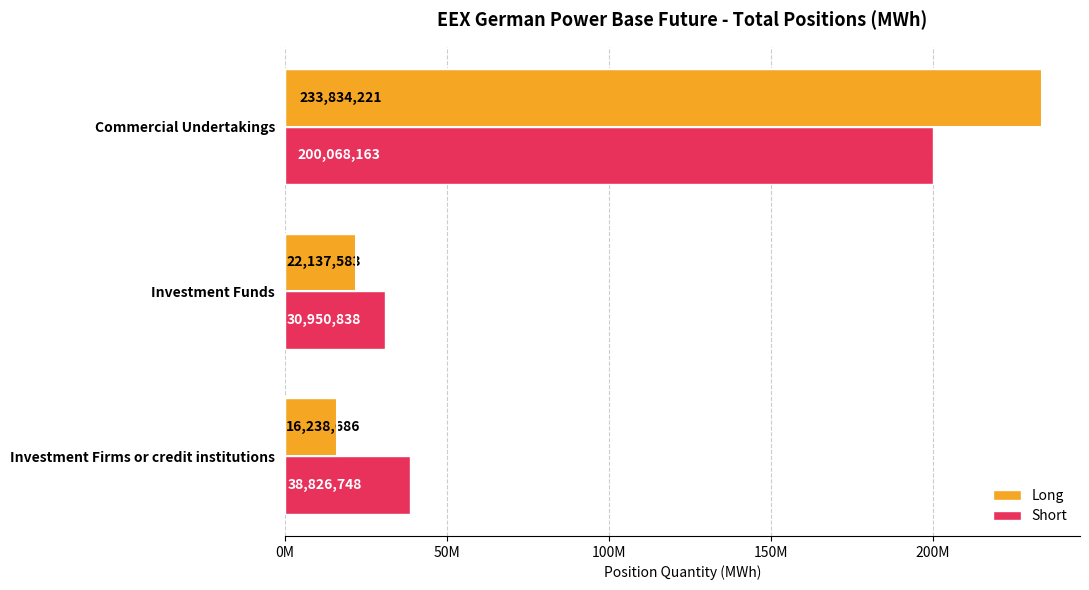

What are all the series names shown in the legend?

Long, Short